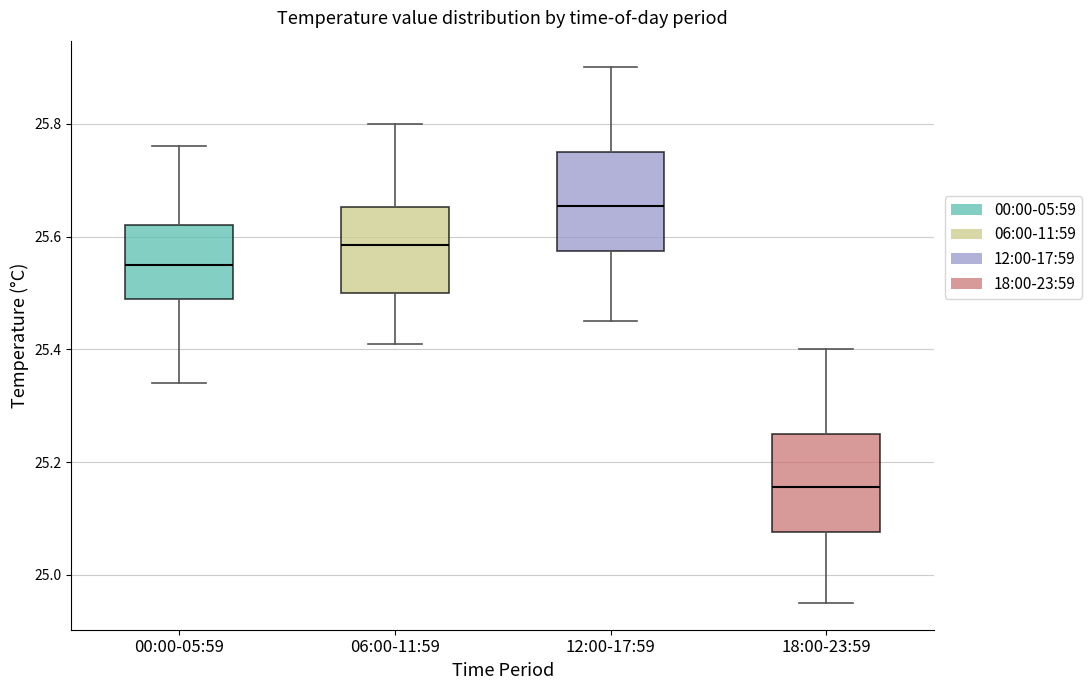

Reading left to right, read every box against the y-axis: the position of its median line, the range the box covers, and the ends of its whiskers. The values are not printed on the chart, so give them approximately, as read against the axis.

00:00-05:59: median 25.56, box 25.50 to 25.62, whiskers 25.34 to 25.76
06:00-11:59: median 25.58, box 25.50 to 25.66, whiskers 25.42 to 25.80
12:00-17:59: median 25.66, box 25.58 to 25.76, whiskers 25.46 to 25.90
18:00-23:59: median 25.16, box 25.08 to 25.26, whiskers 24.96 to 25.40